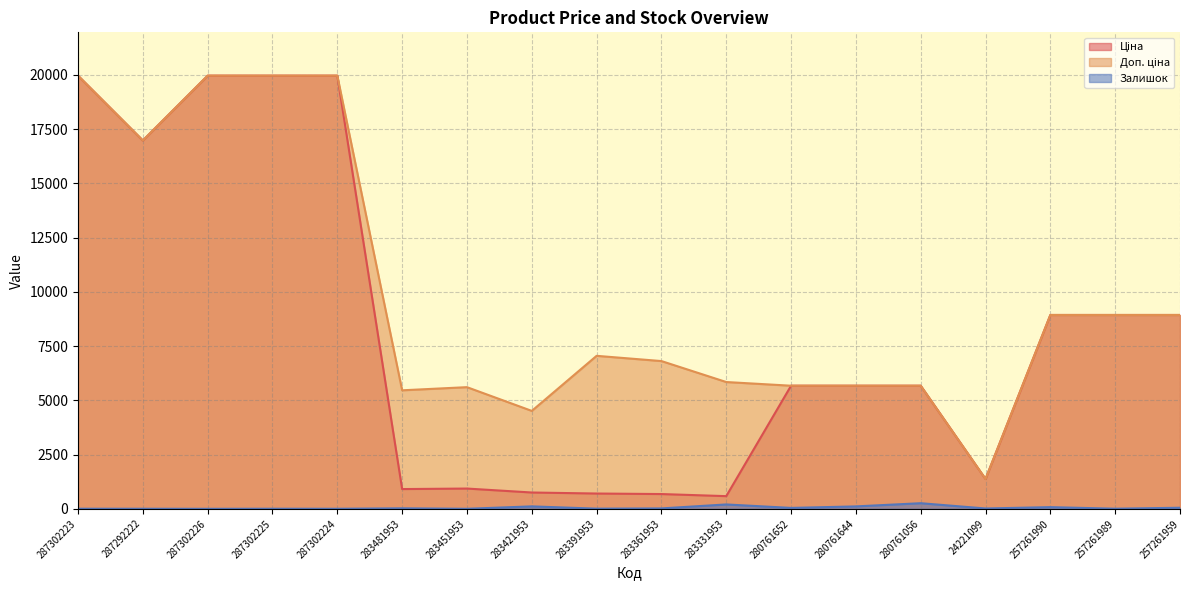

How many data points in Ціна are above 5673?

11